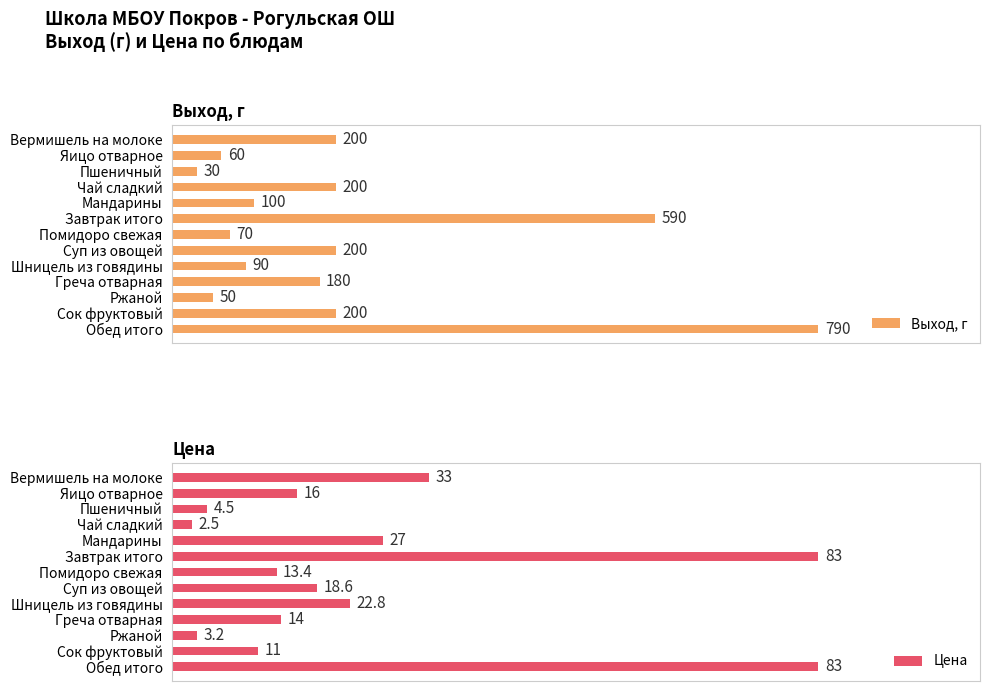

Reading left to right, list all the values displayed in this chart.

Выход, г: 200.0	60.0	30.0	200.0	100.0	590.0	70.0	200.0	90.0	180.0	50.0	200.0	790.0
Цена: 33.0	16.0	4.5	2.5	27.0	83.0	13.4	18.6	22.8	14.0	3.2	11.0	83.0